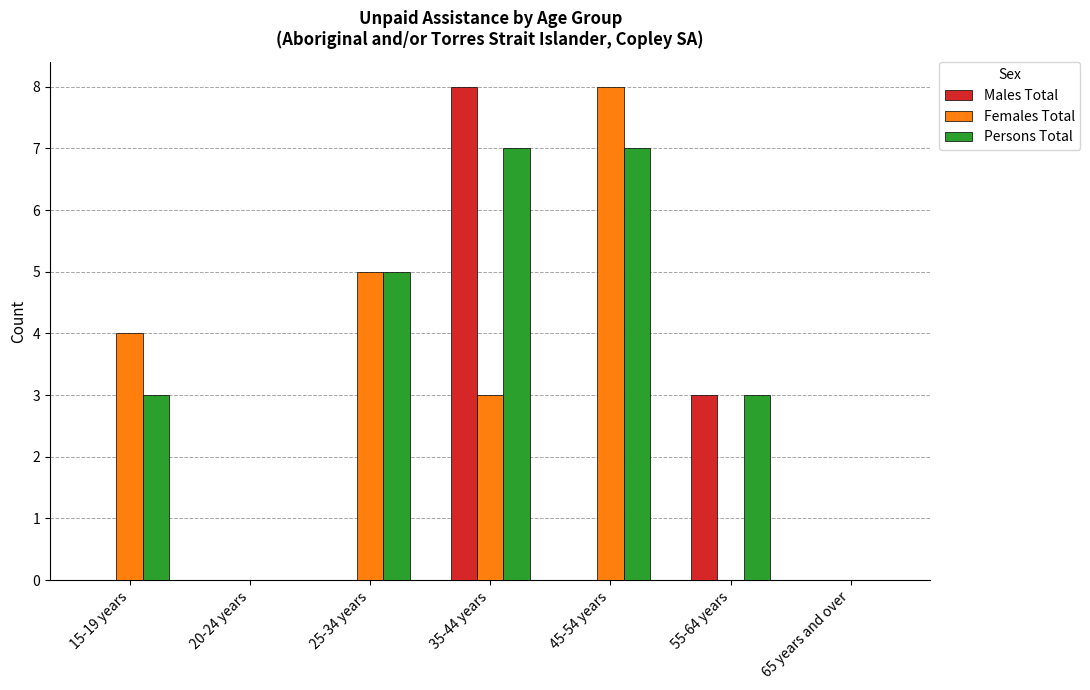

What is the sum of the Males Total values at 55-64 years and 65 years and over?

3